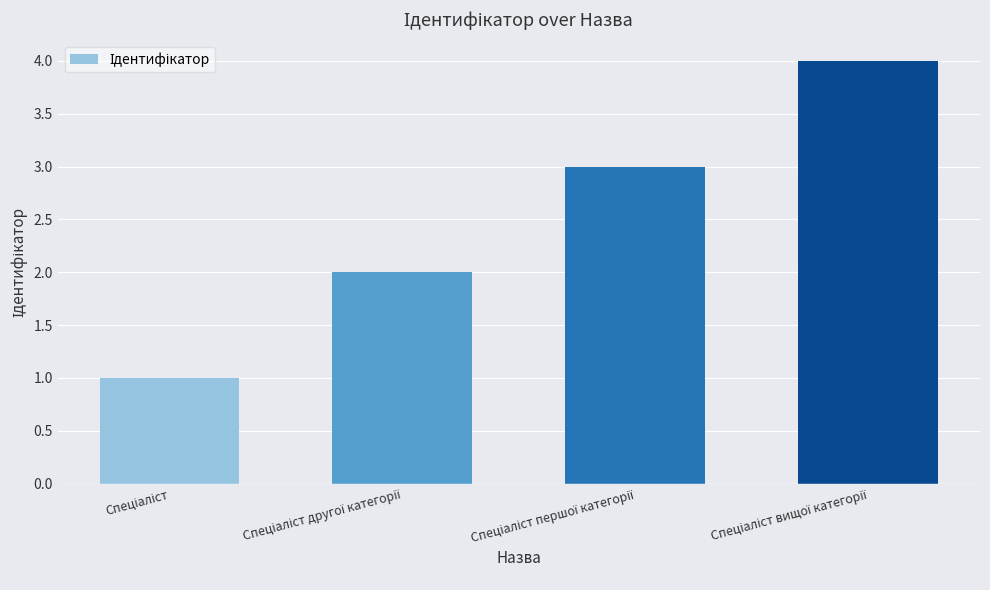

Reading left to right, extract all data points from this chart.

1	2	3	4